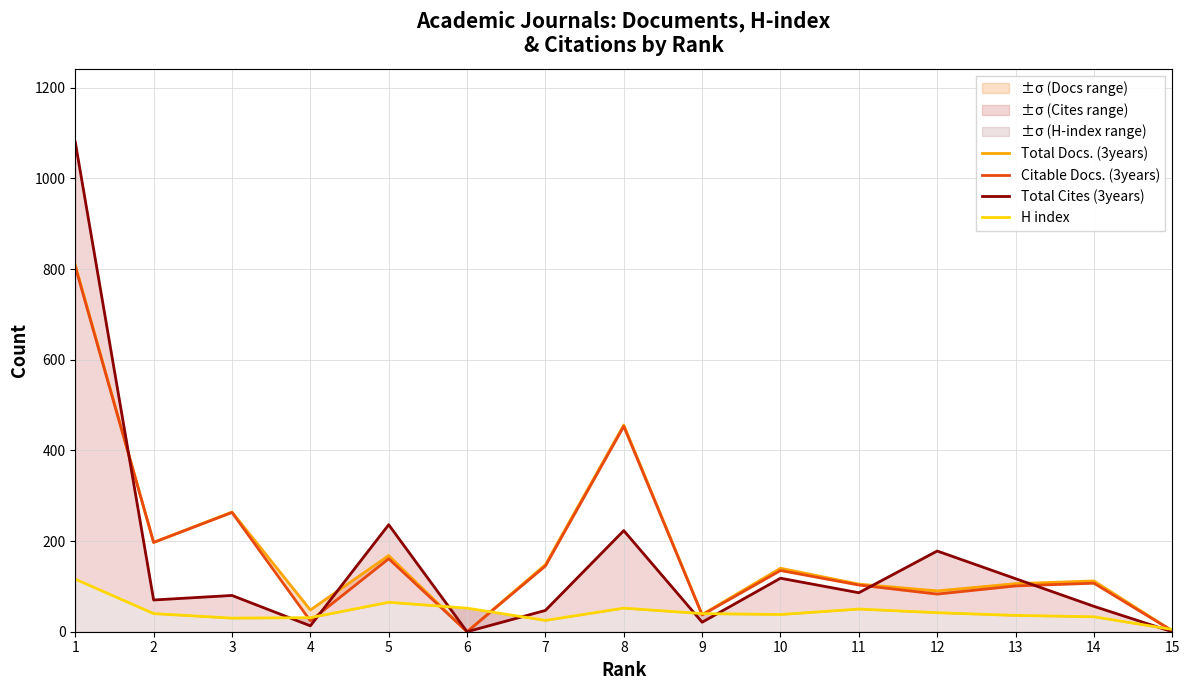

Is this an area chart (filled region under the line)?

No